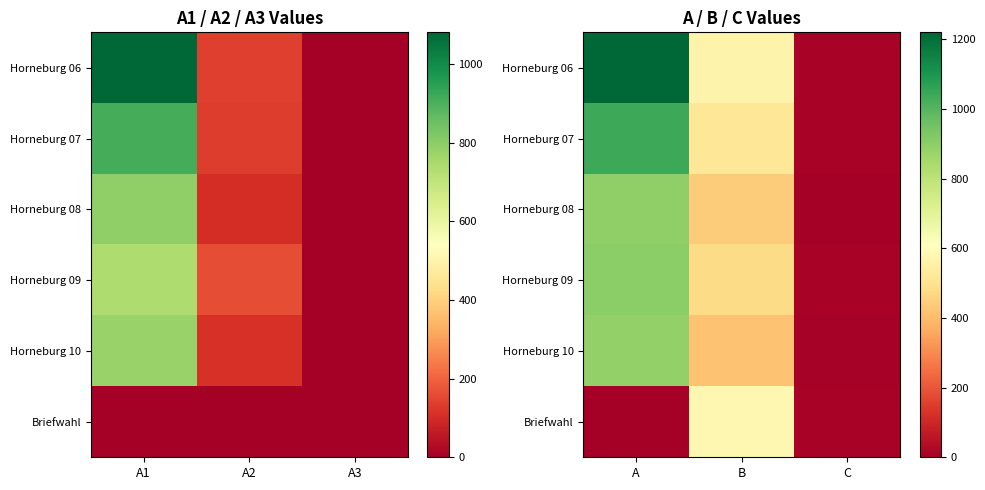

What is the total value across all series at C?

59